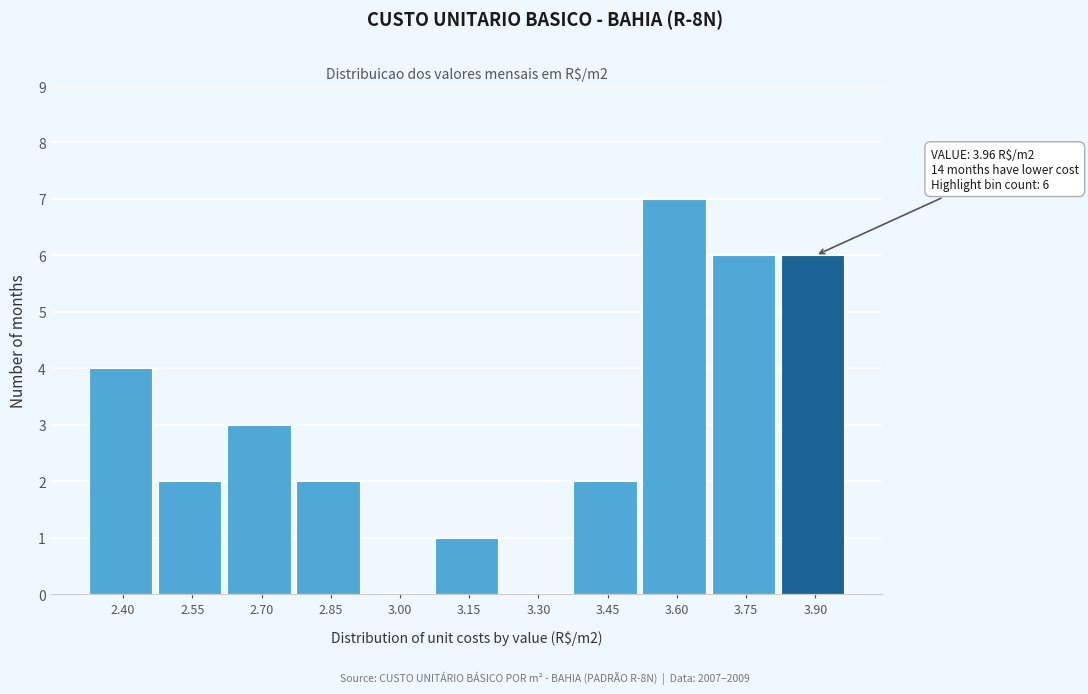

Reading left to right, what are all the values shown in this chart?

2.40=4	2.55=2	2.70=3	2.85=2	3.00=0	3.15=1	3.30=0	3.45=2	3.60=7	3.75=6	3.90=6